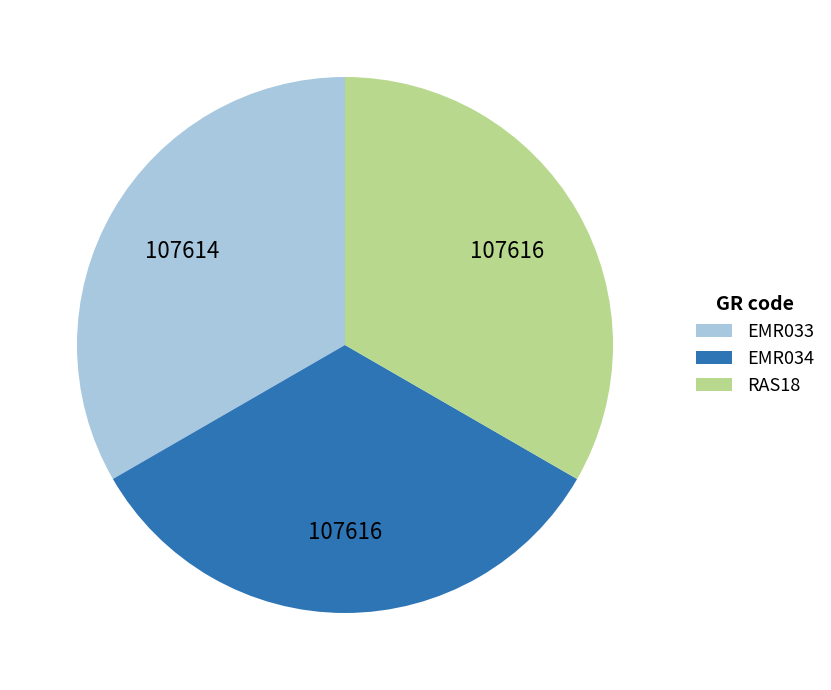

True or false: RAS18 accounts for 23% of the total.

False